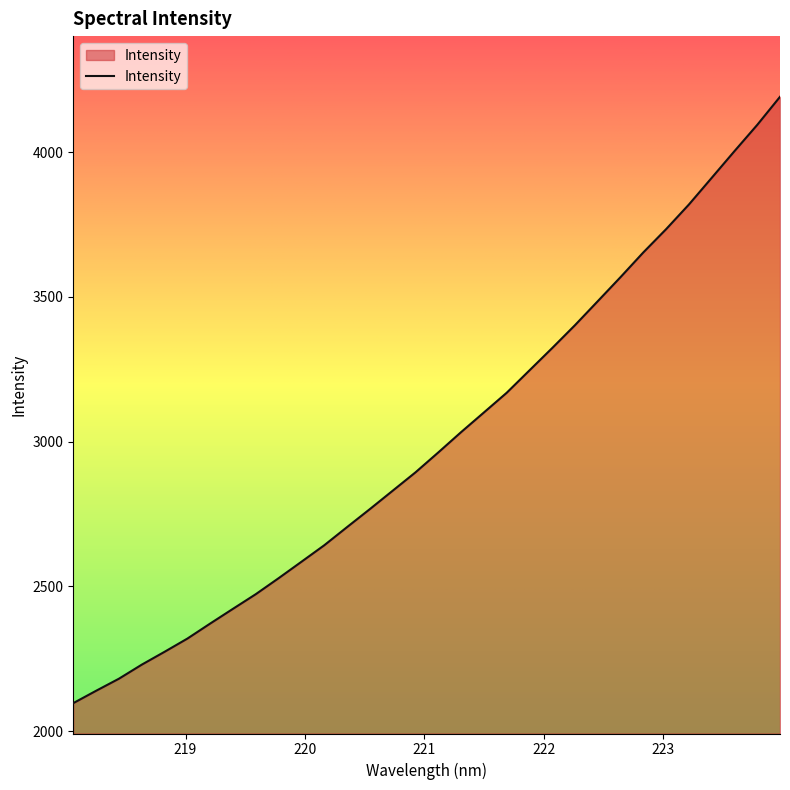

True or false: there are more than 1 points higher than both neighbors.

False